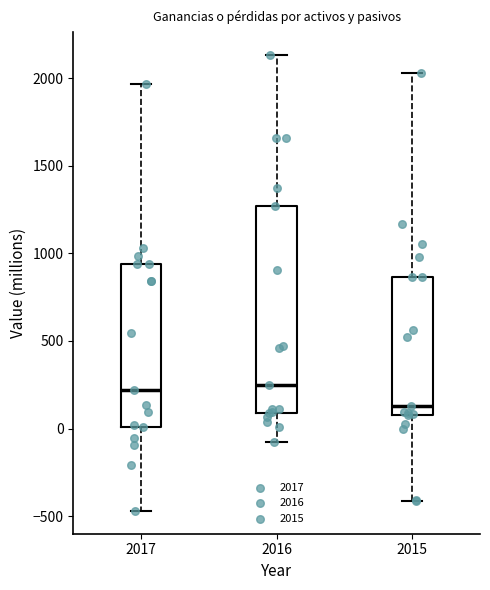

Which box is the tallest, from its lower edge to its upper edge?

2016